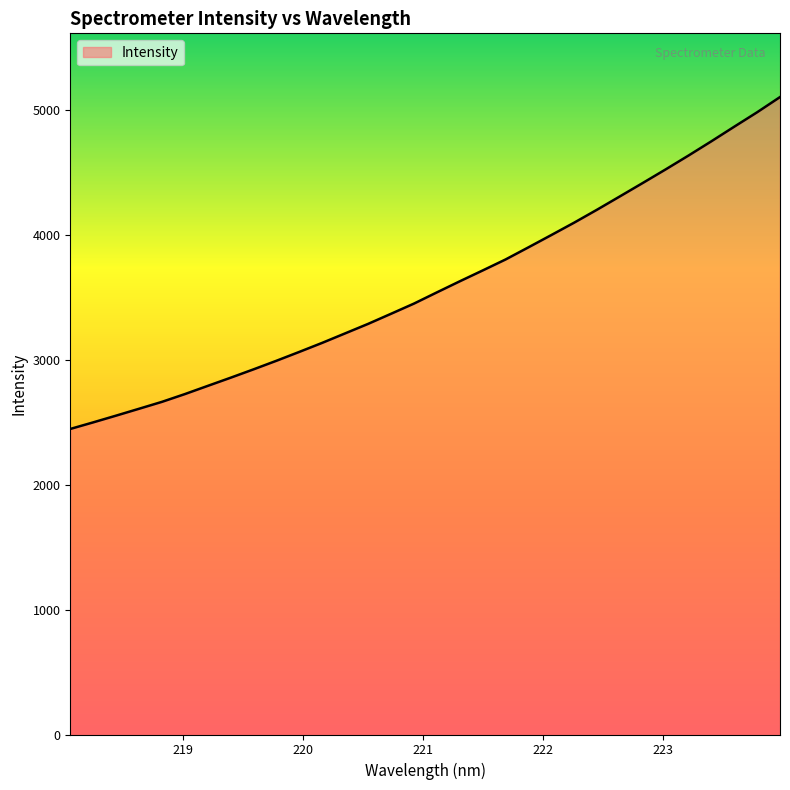

What is the smallest value displayed?

2446.4